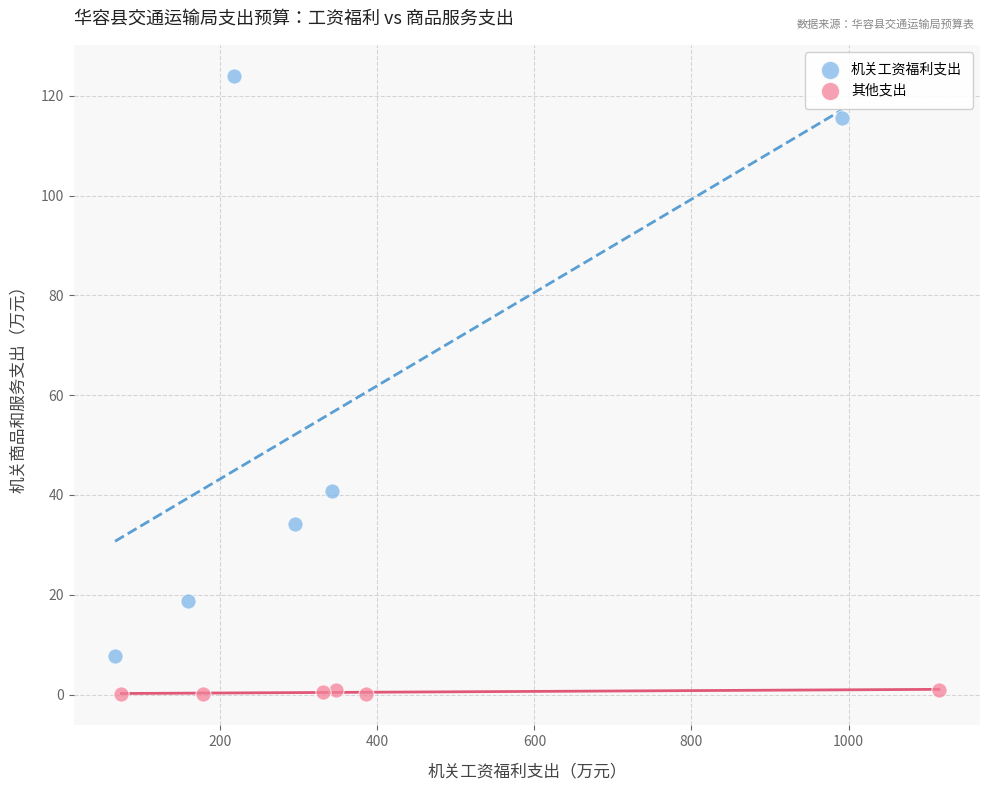

What are all the series names shown in the legend?

机关工资福利支出, 其他支出